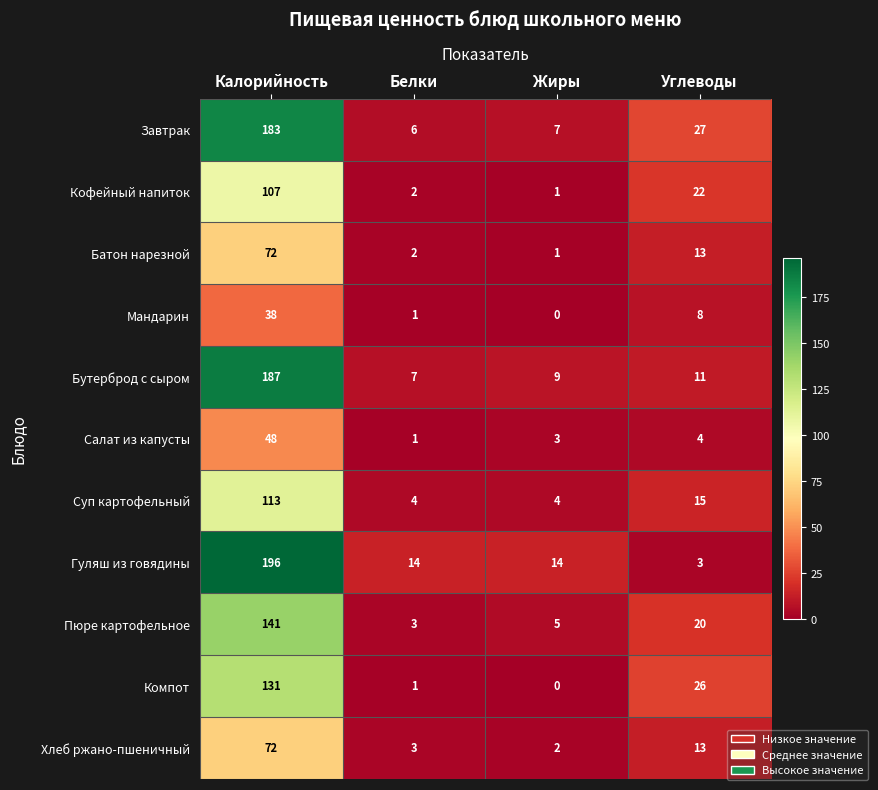

True or false: Мандарин has a value of 38 at Калорийность.

True